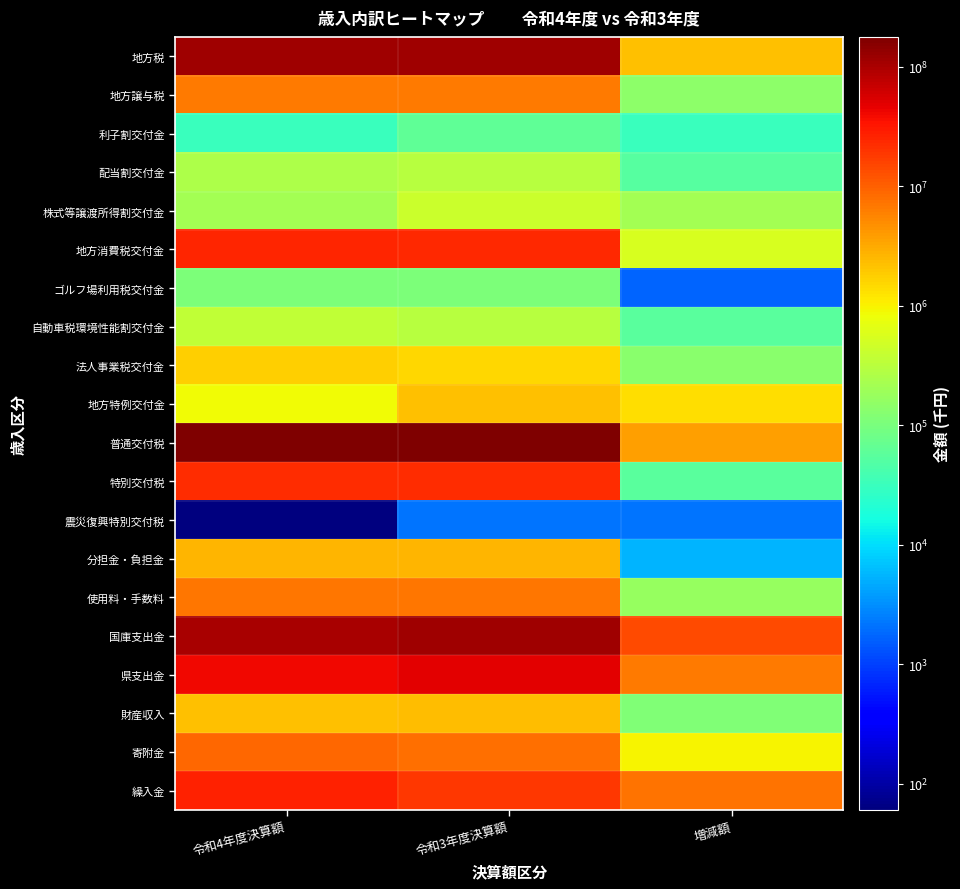

Which series has the largest range (max minus min)?

普通交付税